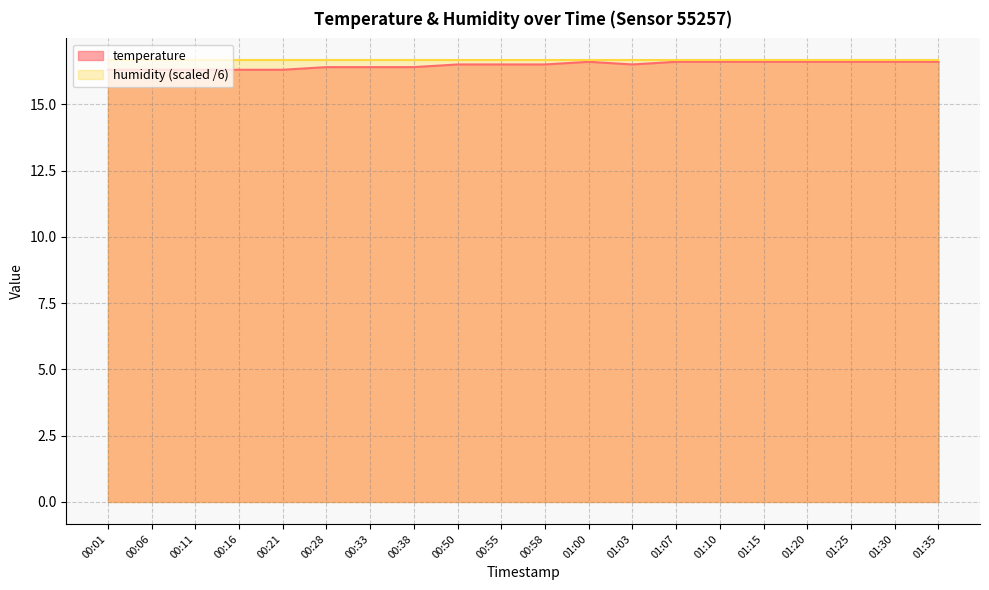

The chart shows a value of 3.3 at 01:10. True or false?

False